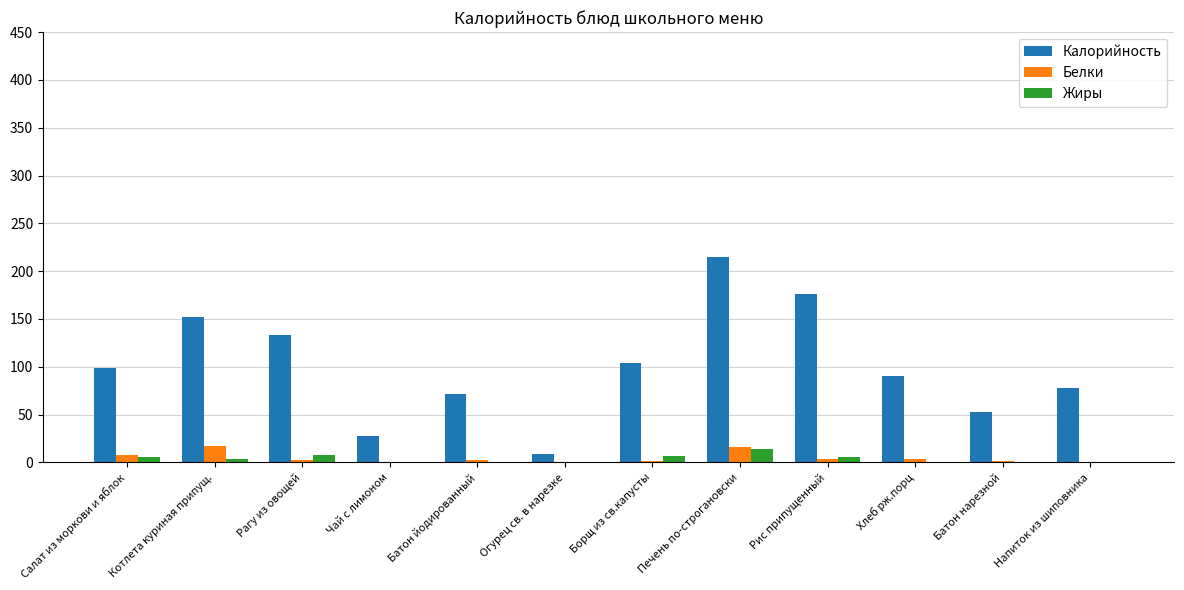

Which series has the largest range (max minus min)?

Калорийность